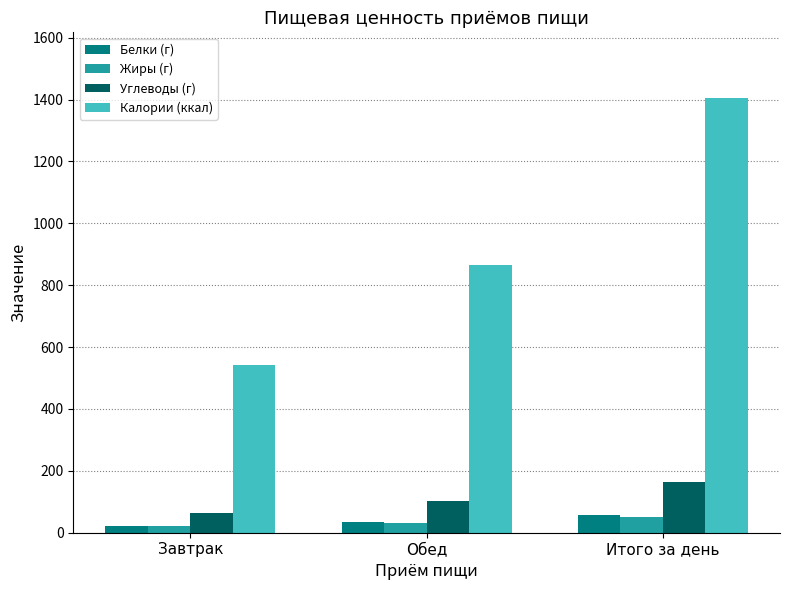

At which category is the sum across all series the highest?

Итого за день